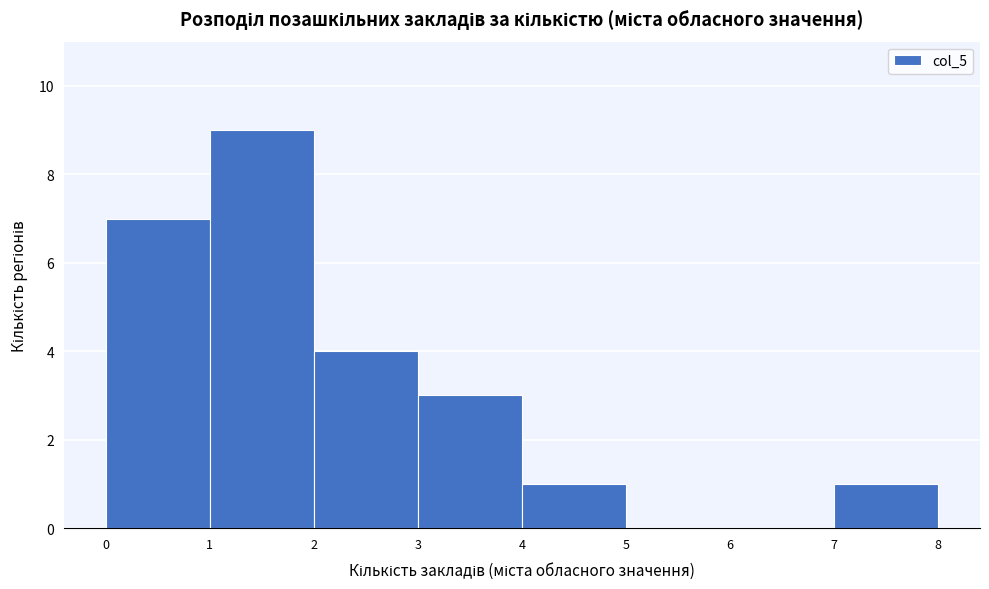

What is the height of the bar covering 7 to 8 on the x-axis? The values are not printed on the chart, so give them approximately, as read against the axis.

1